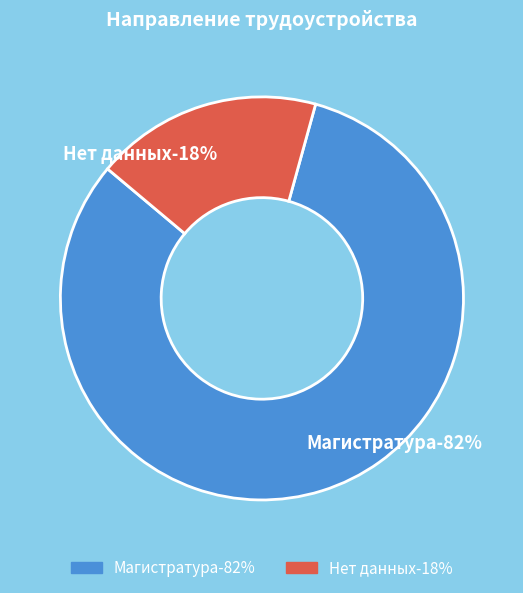

Rank the categories by value from lowest to highest.

Нет данных, Магистратура